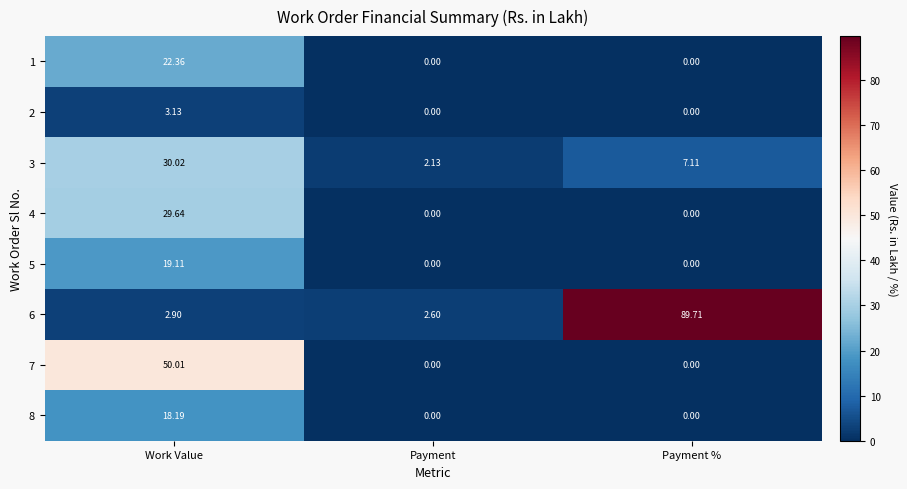

Which series has the largest range (max minus min)?

6